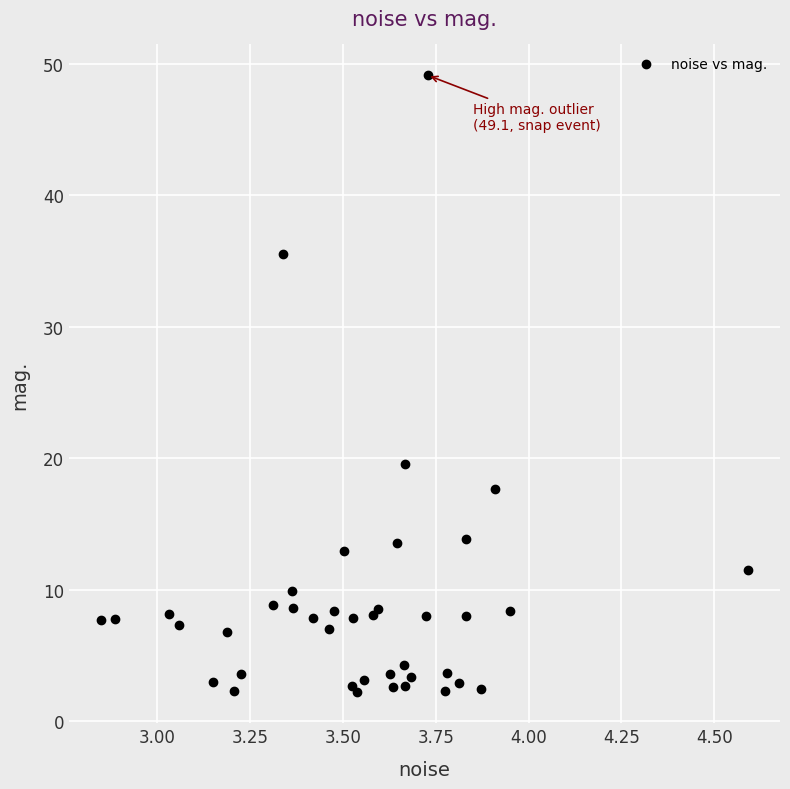

What Y value in the scatter plot is closest to 25?

19.5